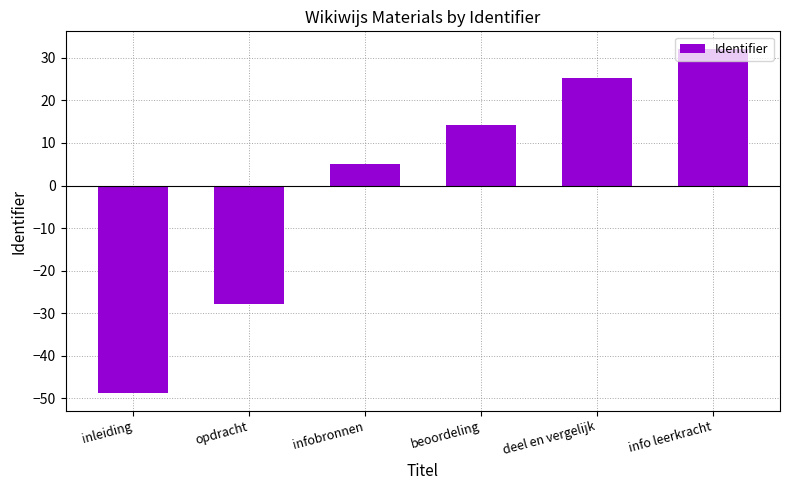

True or false: the data shows -72.5 at inleiding.

False